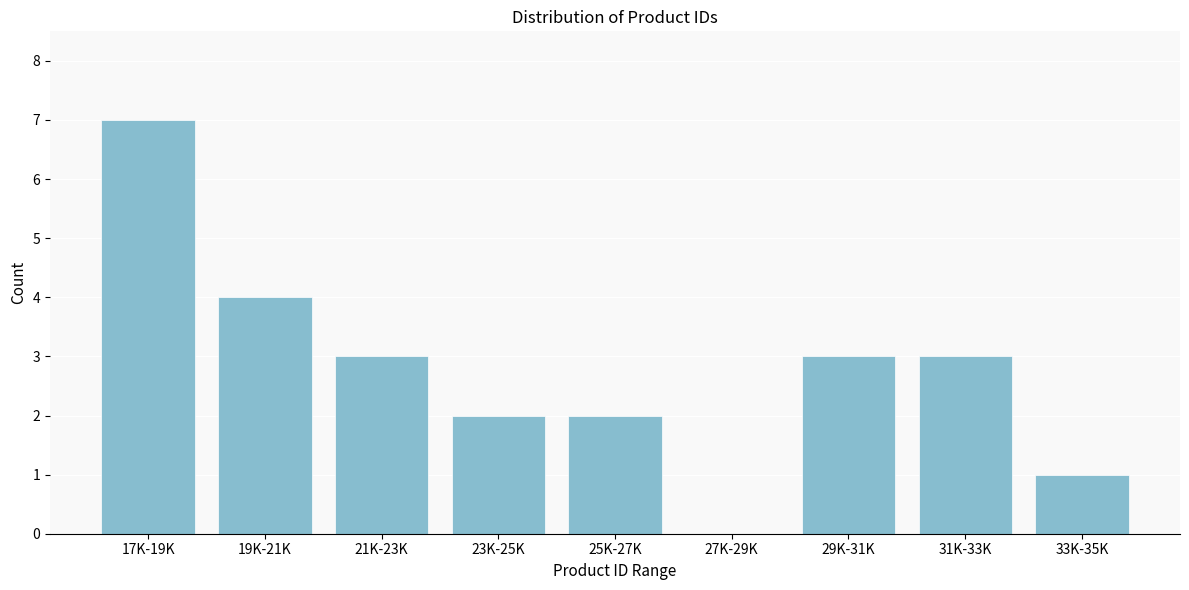

Reading right to left, extract all data points from this chart.

33K-35K=1	31K-33K=3	29K-31K=3	27K-29K=0	25K-27K=2	23K-25K=2	21K-23K=3	19K-21K=4	17K-19K=7